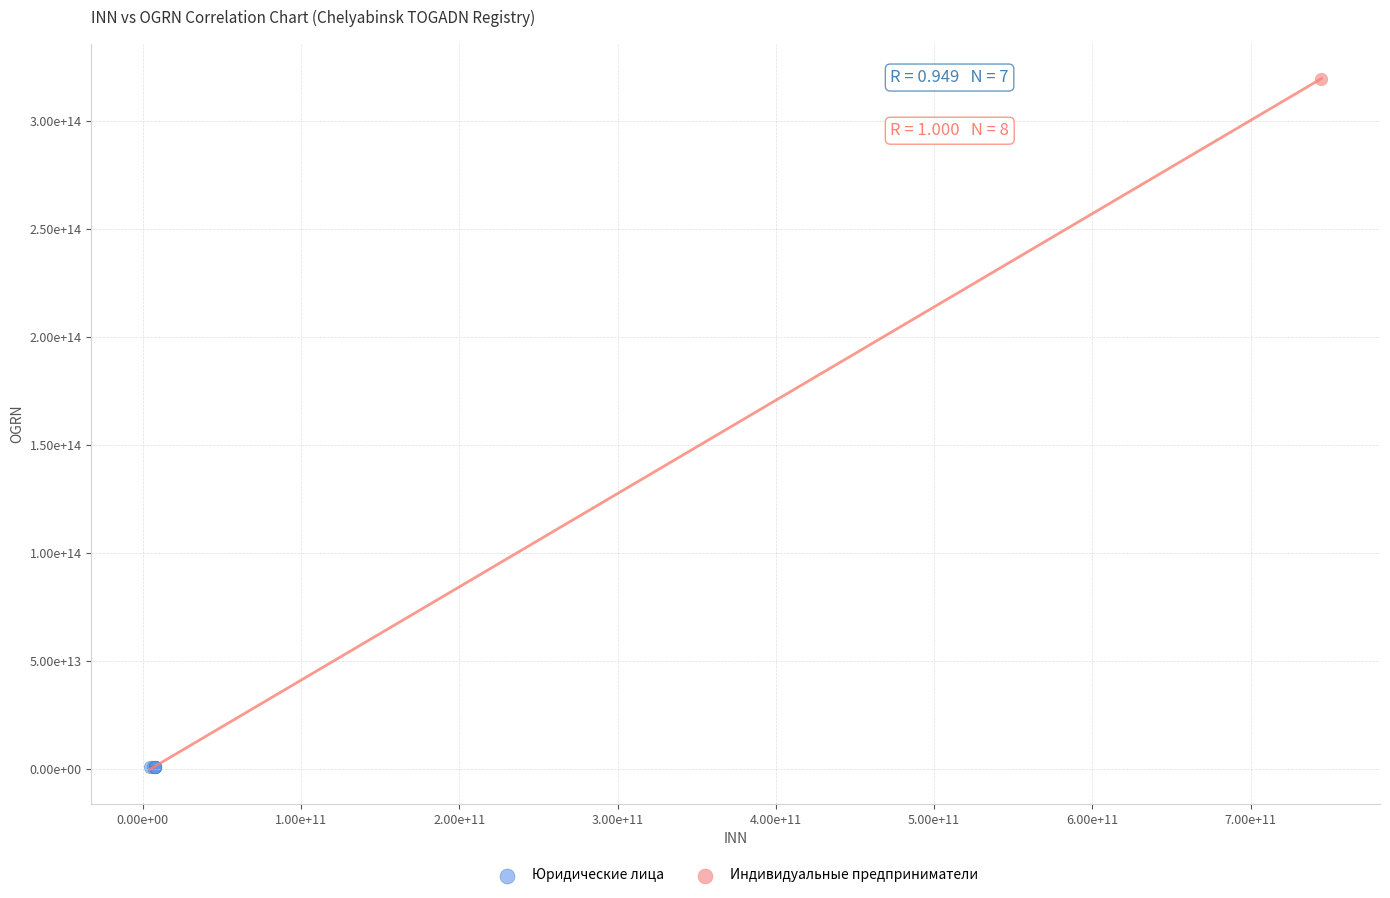

What are all the series names shown in the legend?

Юридические лица, Индивидуальные предприниматели